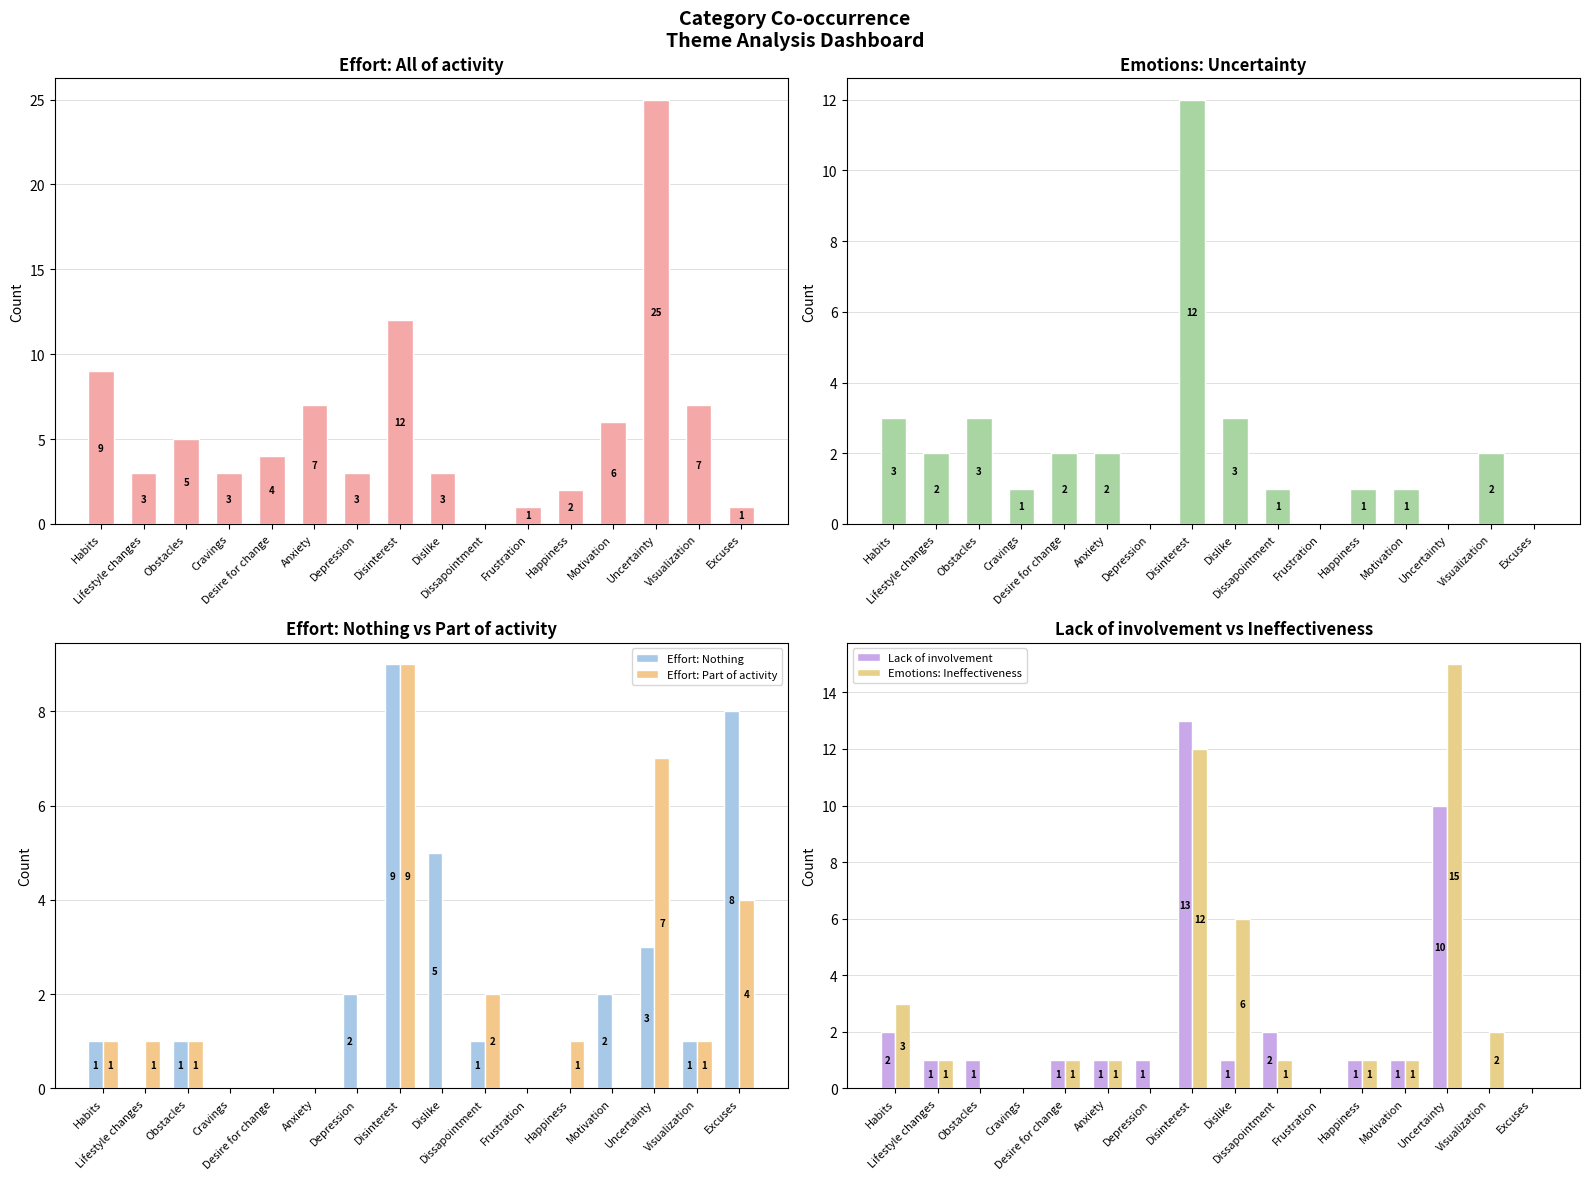

What is the difference between the maximum and minimum values in the Lack of involvement series?

13